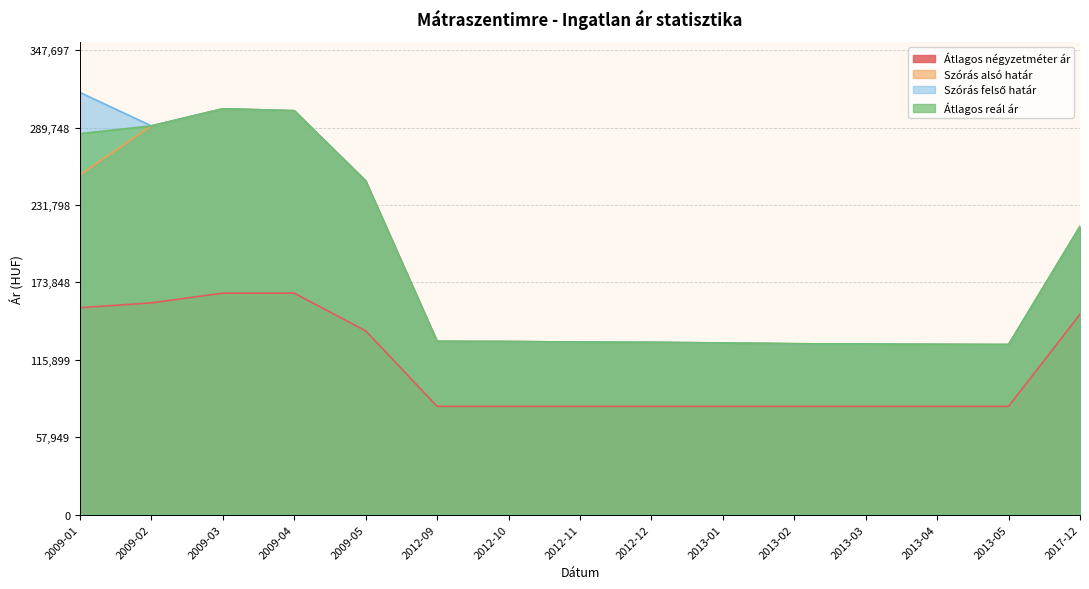

True or false: Szórás felső határ and Átlagos négyzetméter ár cross at least once.

False